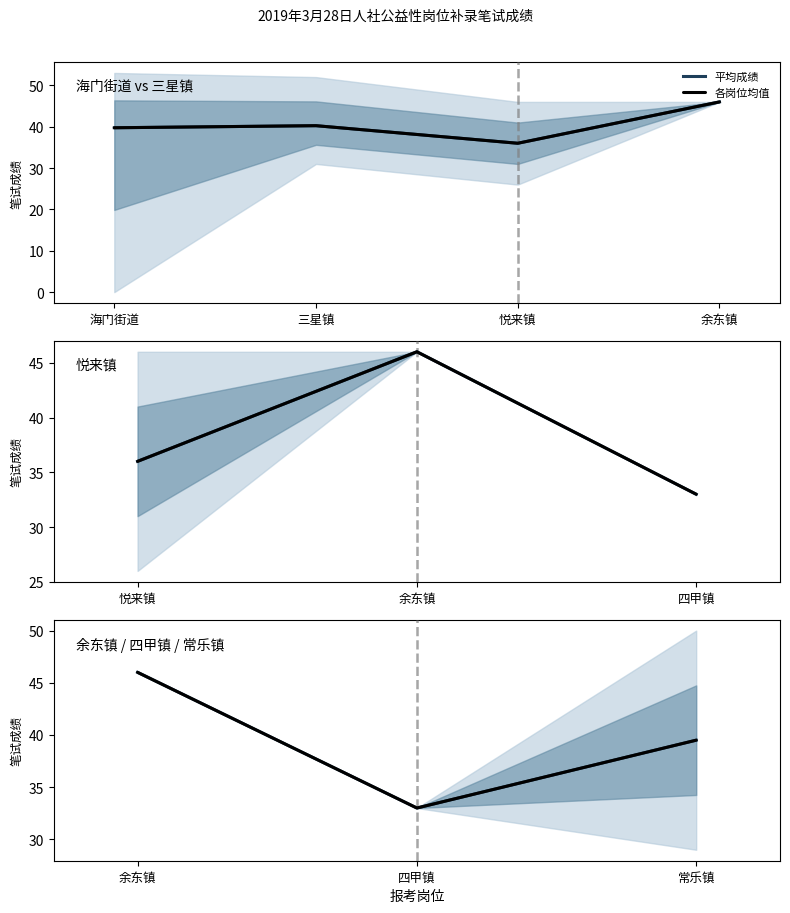

Count the number of categories in the chart.

3